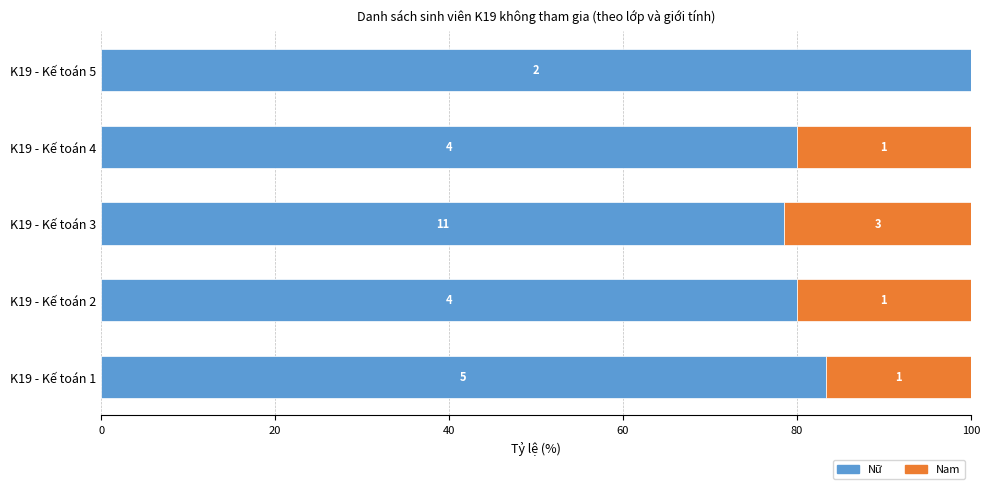

What are all the series names shown in the legend?

Nữ, Nam